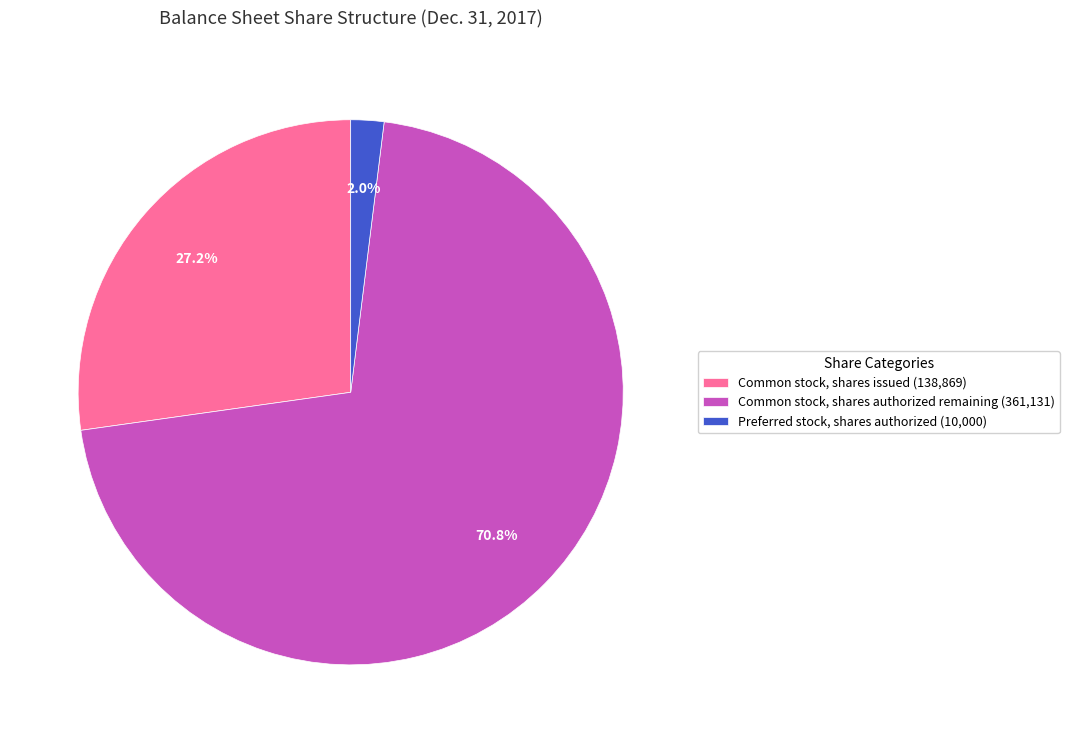

Is there a majority slice in this chart?

Yes